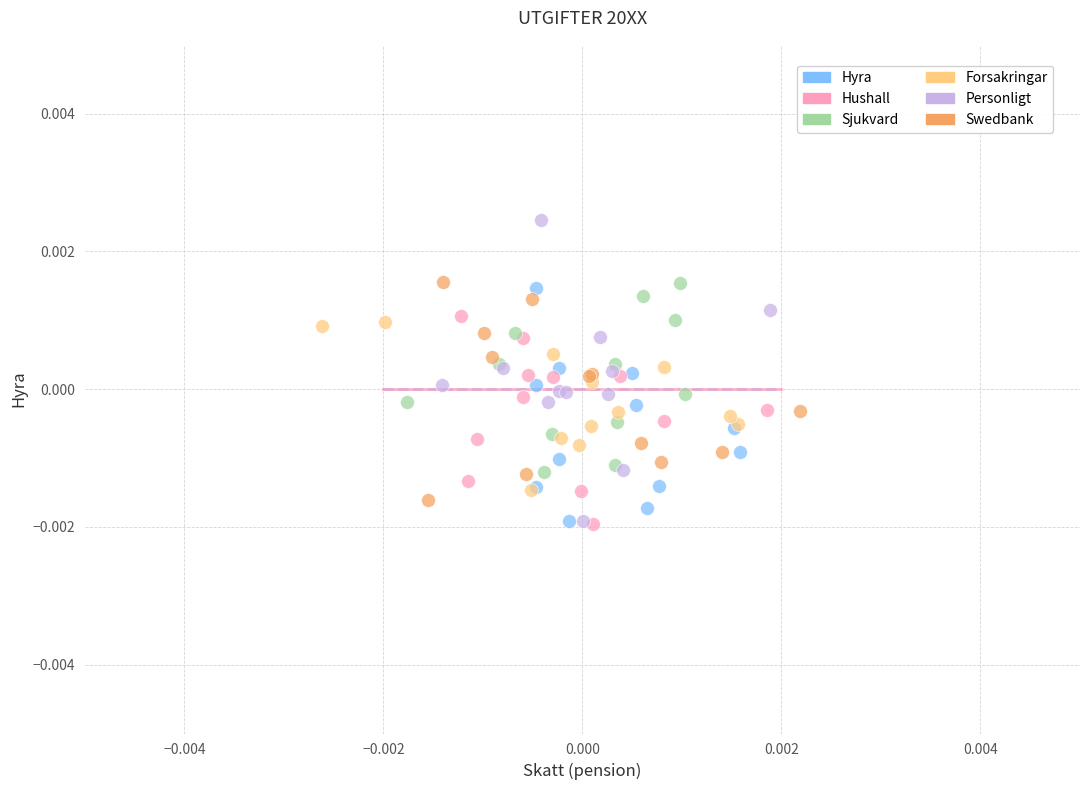

Which series reaches the maximum Y coordinate?

Personligt